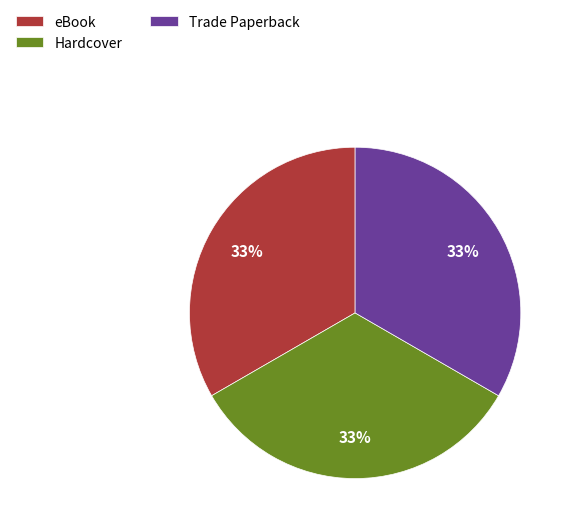

Approximately how many times larger is the value at Trade Paperback compared to eBook?

1.0